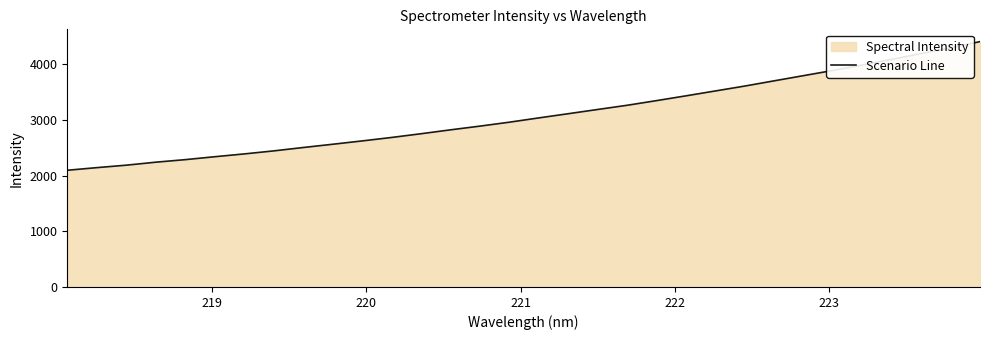

What is the maximum value shown in the chart?

4406.0